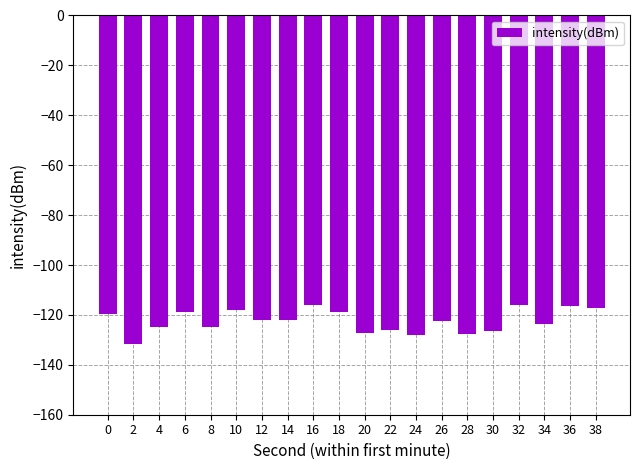

What is the maximum value shown in the chart?

-115.9